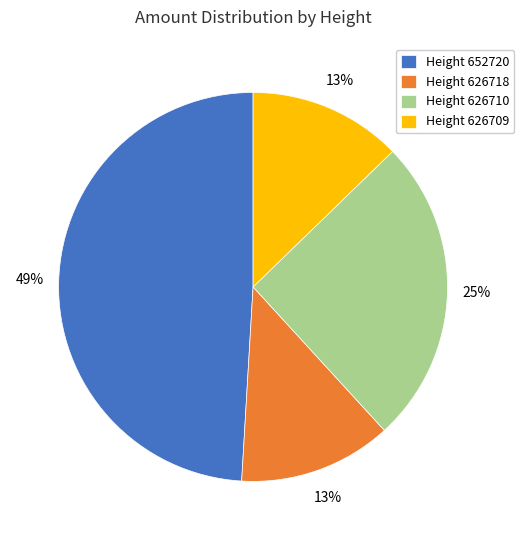

Does Height 626718 account for over 50% of the chart?

No